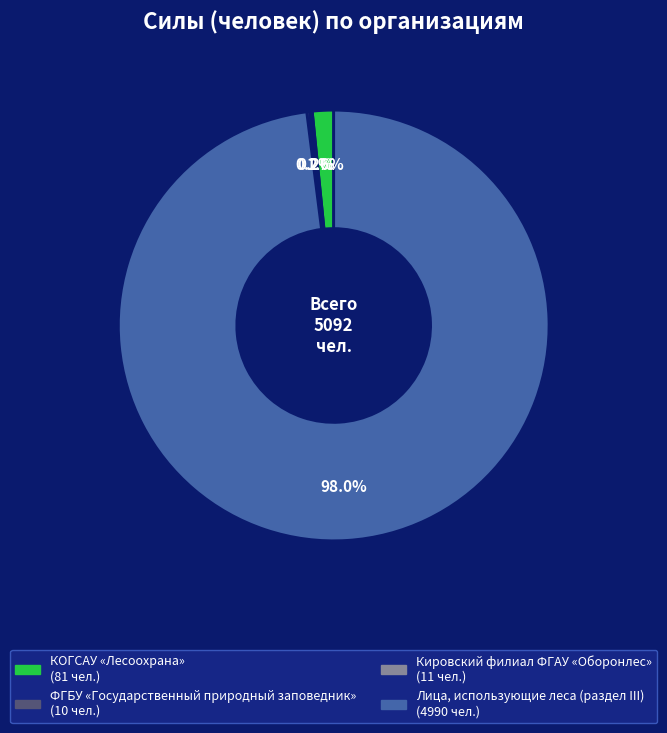

What is the largest slice in the pie chart?

Лица, использующие леса (раздел III)